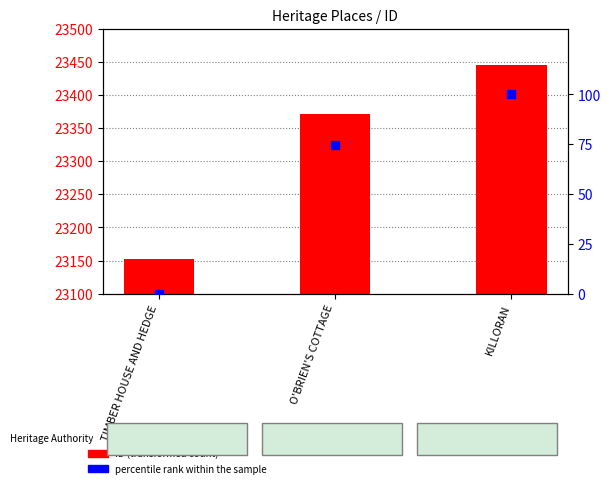

Is the value of ID (transformed count) at KILLORAN greater than the value of percentile rank within the sample at KILLORAN?

Yes